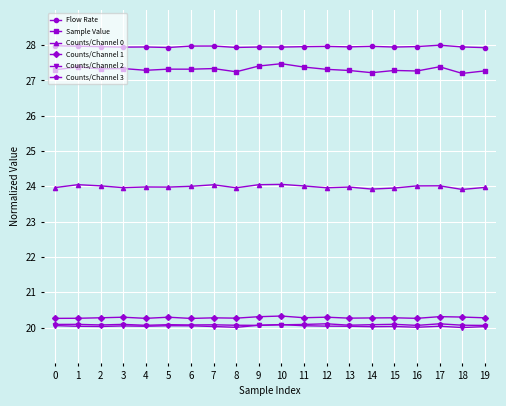

How many intersections are there between Counts/Channel 3 and Counts/Channel 2?

2